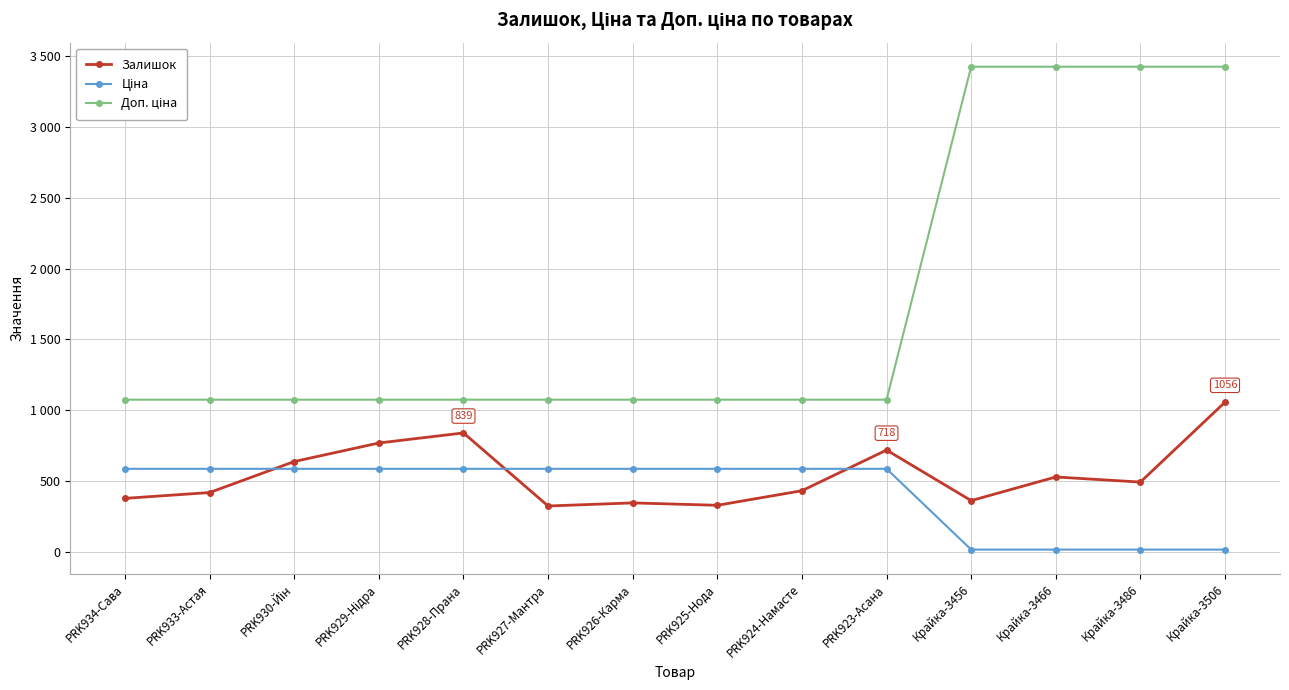

Is this an area chart (filled region under the line)?

No